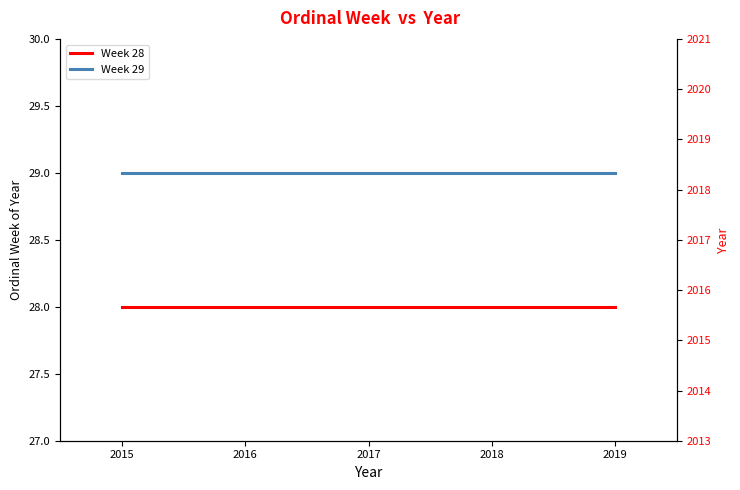

What are all the series names shown in the legend?

Week 28, Week 29